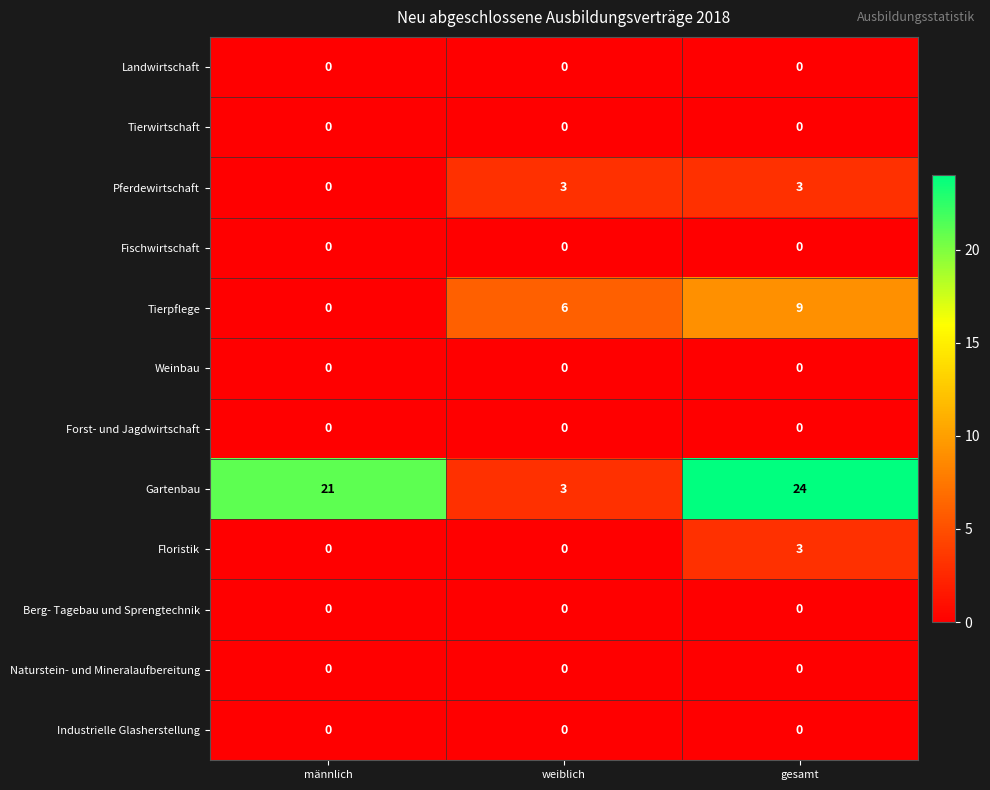

Which series has the widest spread of values?

Gartenbau